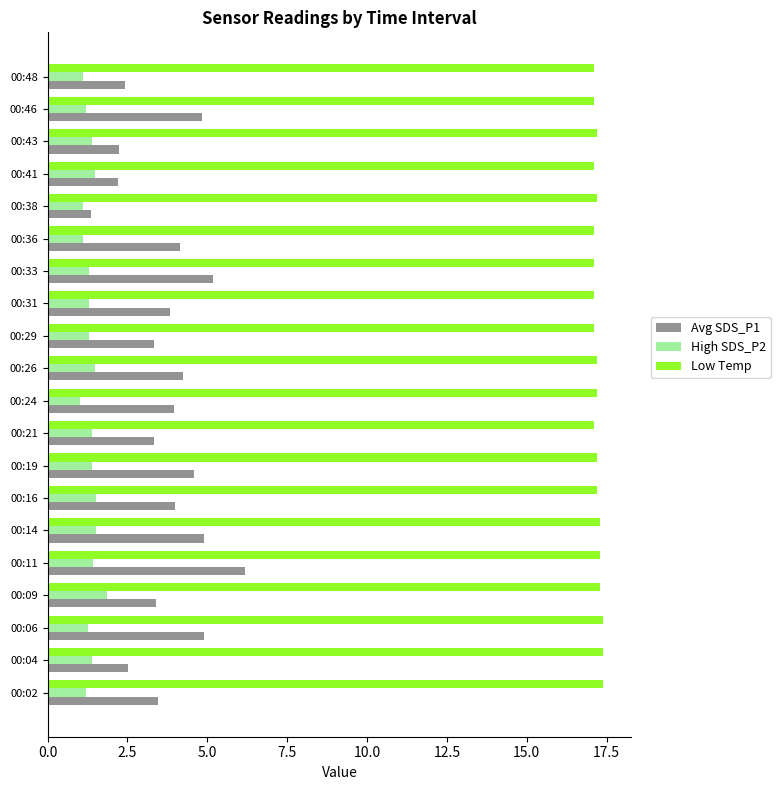

How many series are shown in this chart?

3